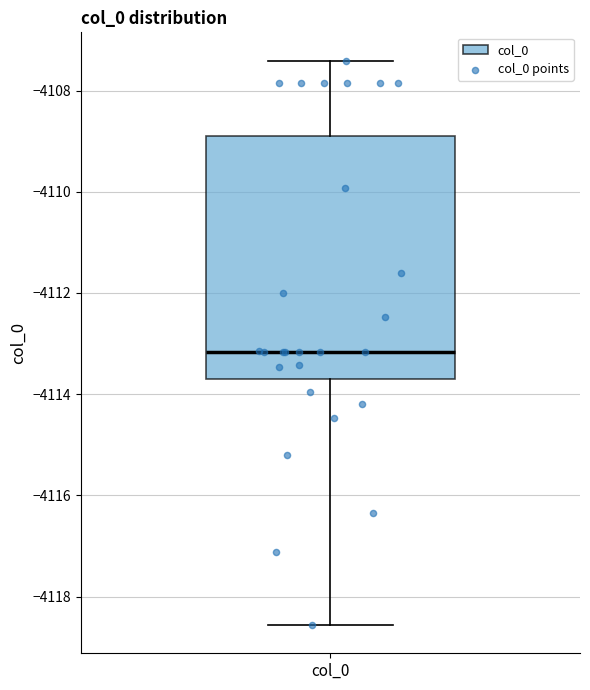

Transcribe this box plot: give where the median line is, the range the box spans, and where the two whiskers end, as read against the y-axis. The values are not printed on the chart, so give them approximately, as read against the axis.

median -4113.2, box -4113.8 to -4108.8, whiskers -4118.6 to -4107.4